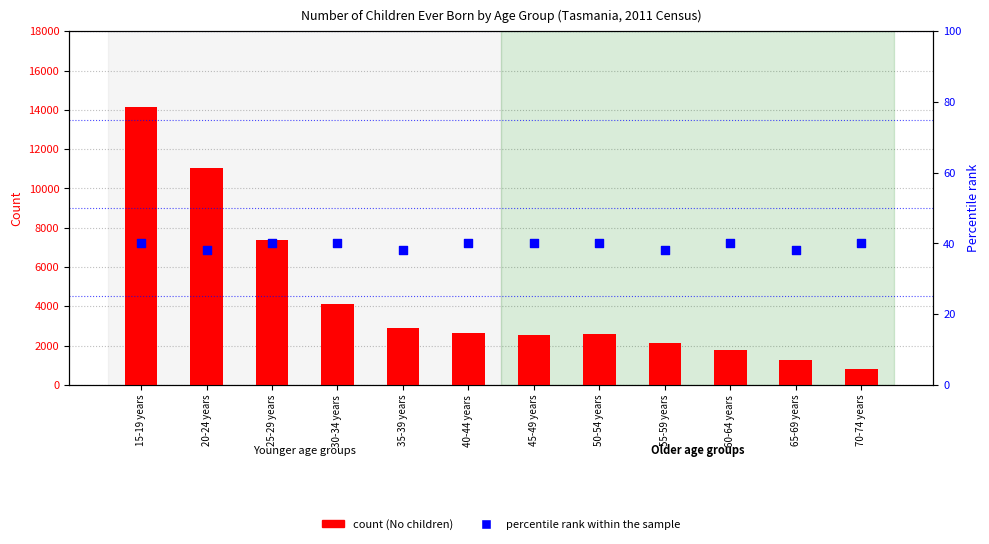

What is the total value across all series at 35-39 years?

2947